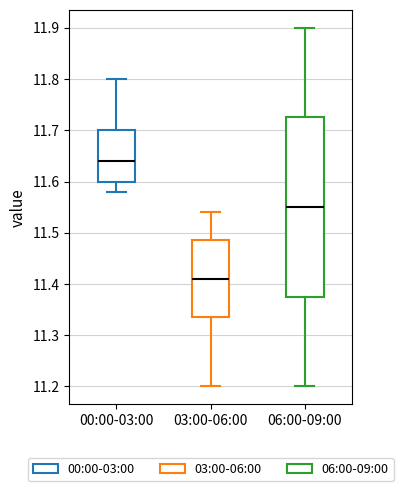

Which box is the tallest, from its lower edge to its upper edge?

06:00-09:00